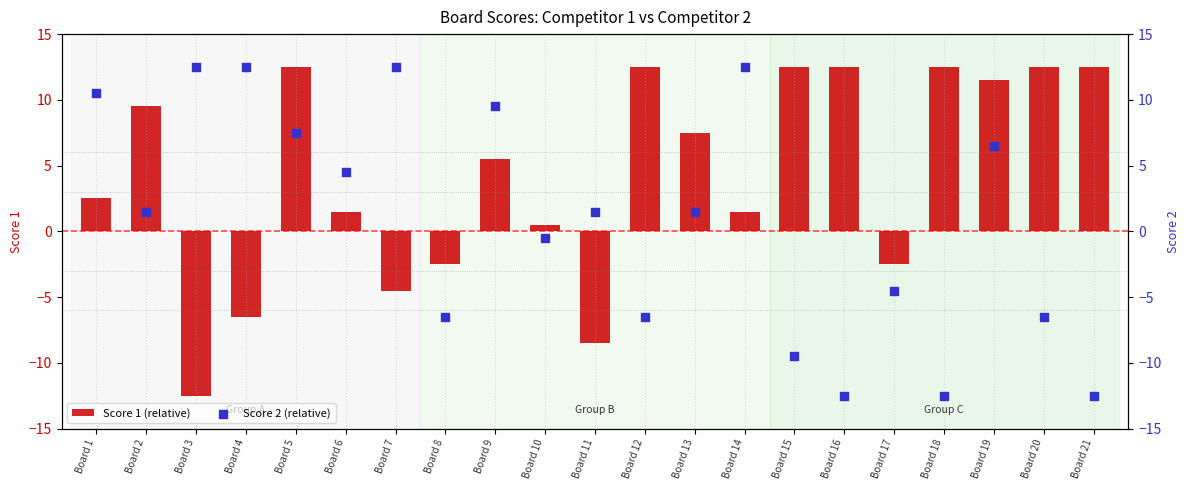

What are all the series names shown in the legend?

Score 1 (relative), Score 2 (relative)